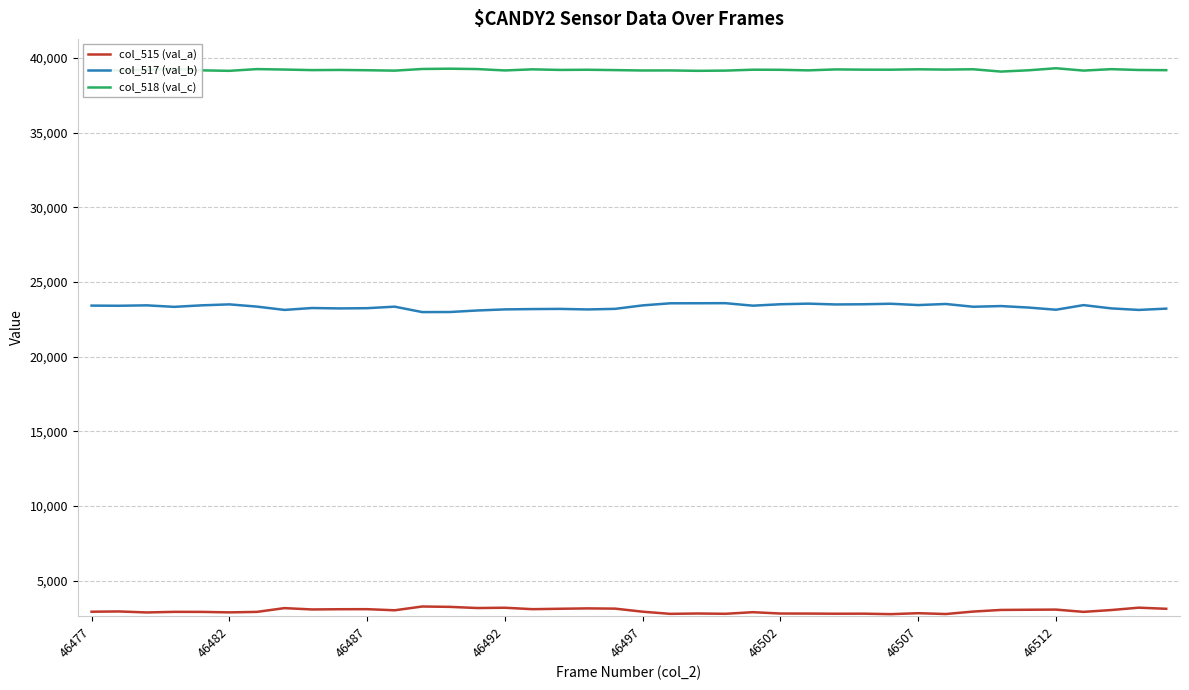

True or false: col_517 (val_b) and col_518 (val_c) intersect in this chart.

False